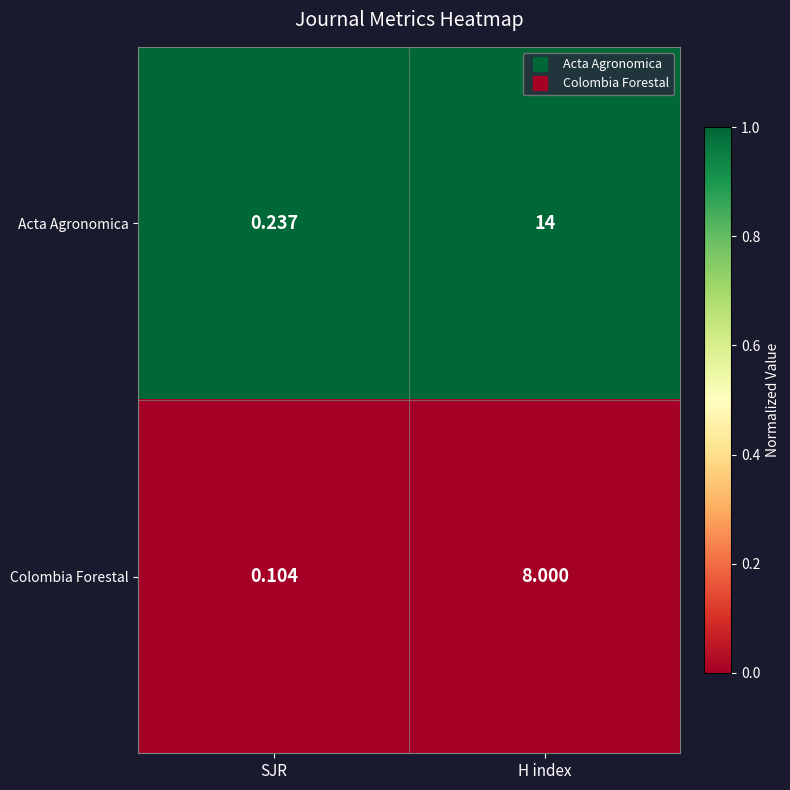

Rank the series at H index from highest to lowest value.

Acta Agronomica, Colombia Forestal